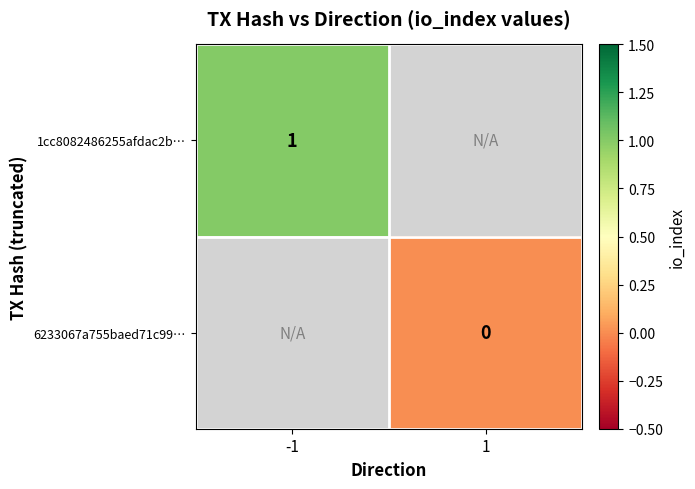

The 1cc8082486255afdac2b… series shows 1 at -1. True or false?

True